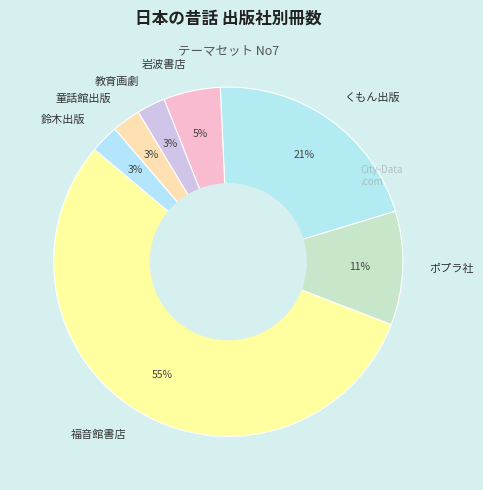

How many segments does this pie chart have?

7